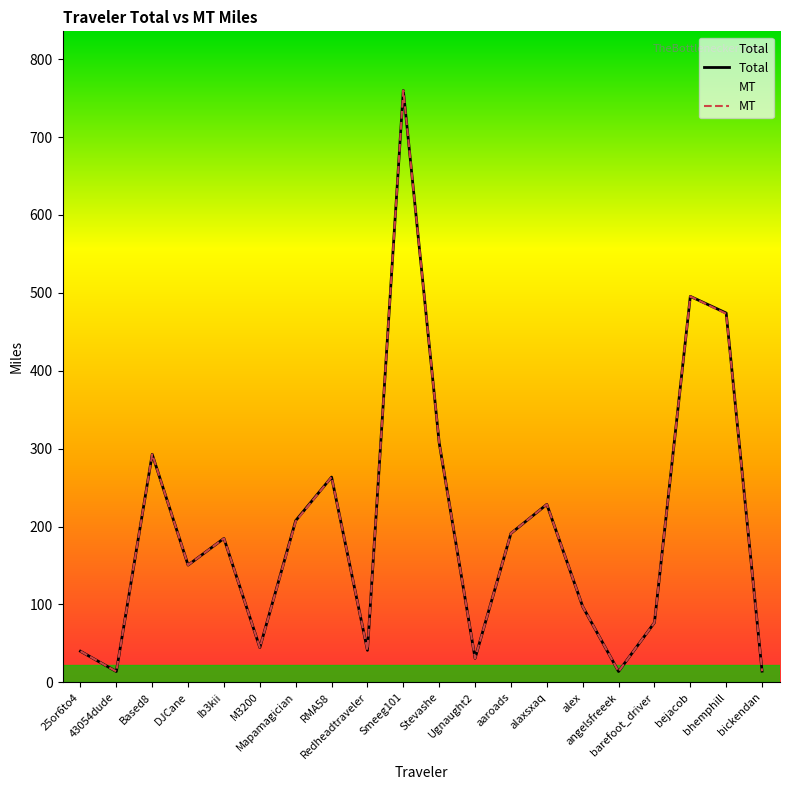

At which label is Total closest to 386?

Stevashe